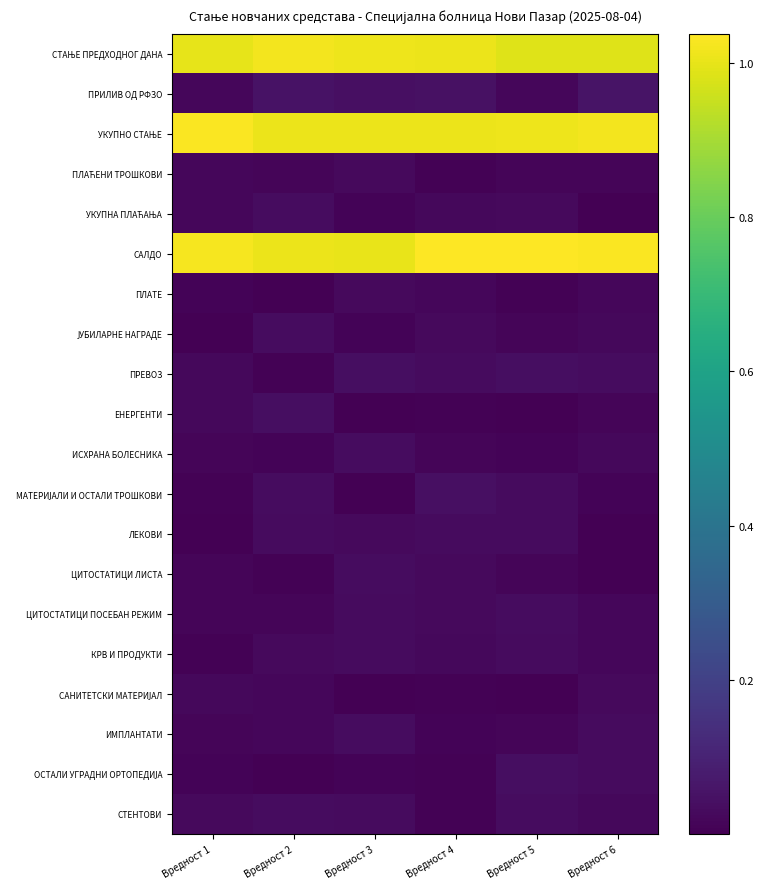

How many distinct data groups are displayed?

20